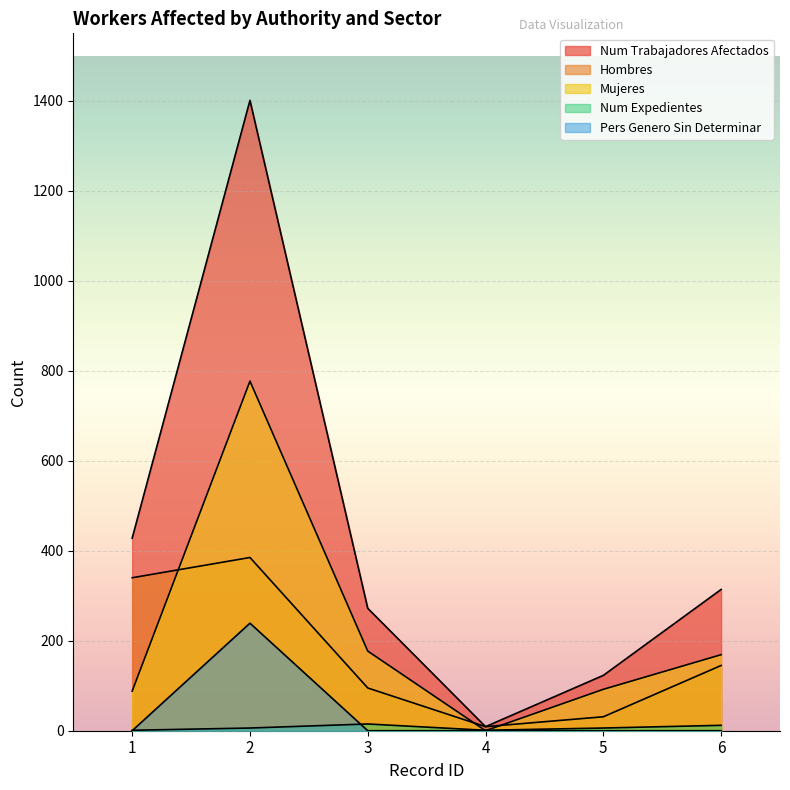

Which label corresponds to the smallest value in the chart?

4